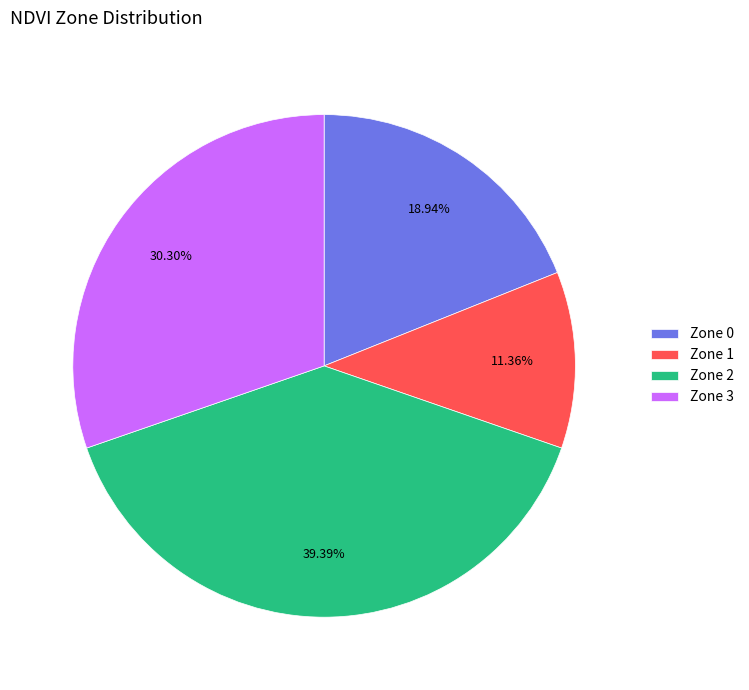

How many slices are in this pie chart?

4